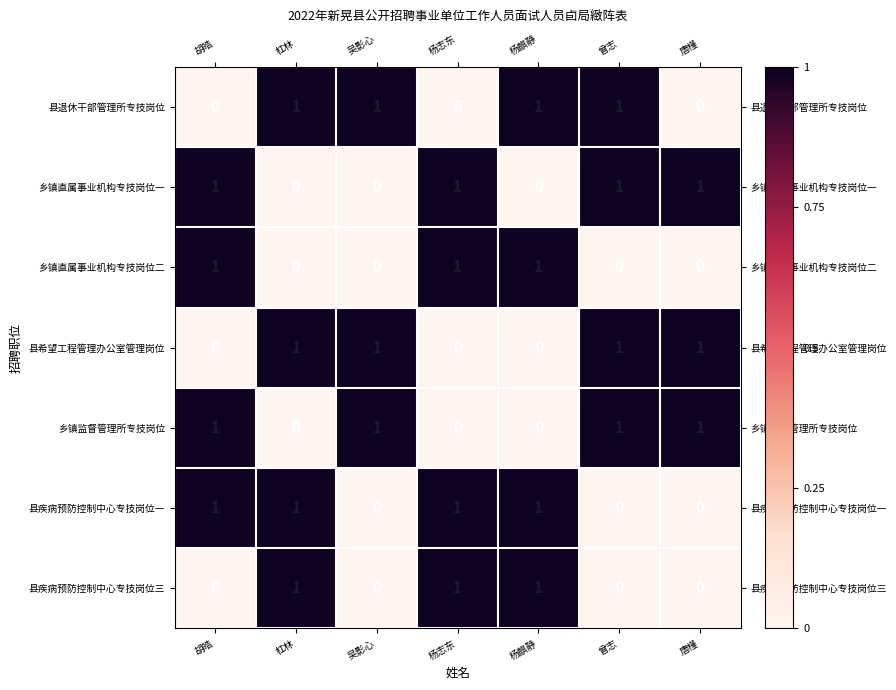

The value of 县希望工程管理办公室管理岗位 at 杠林 is 1. True or false?

True